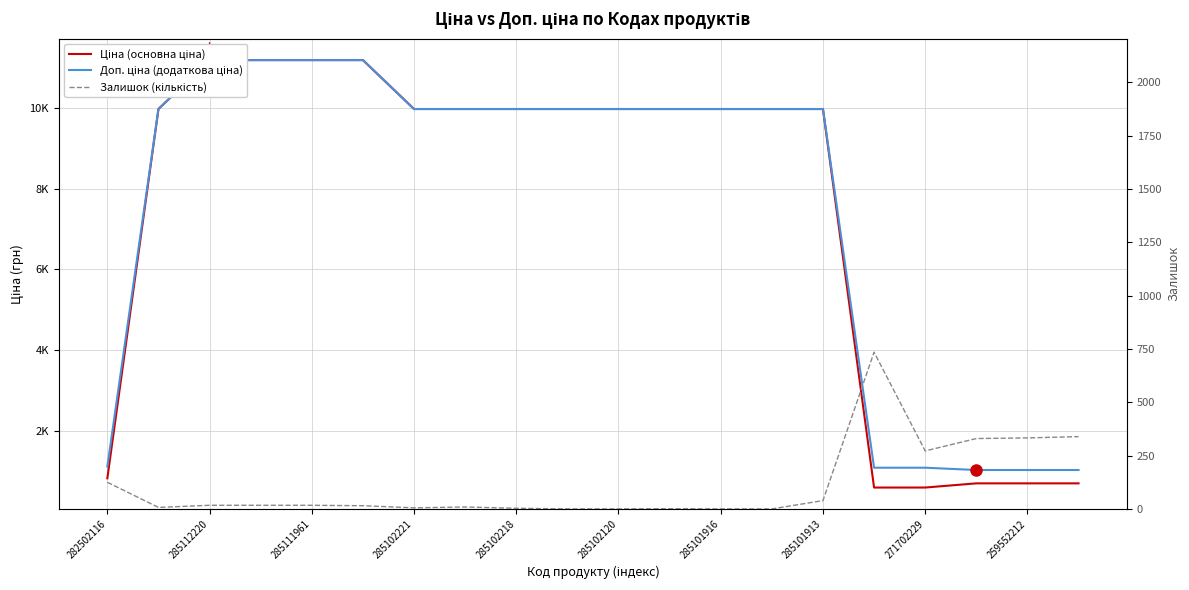

Count the number of categories in the chart.

20